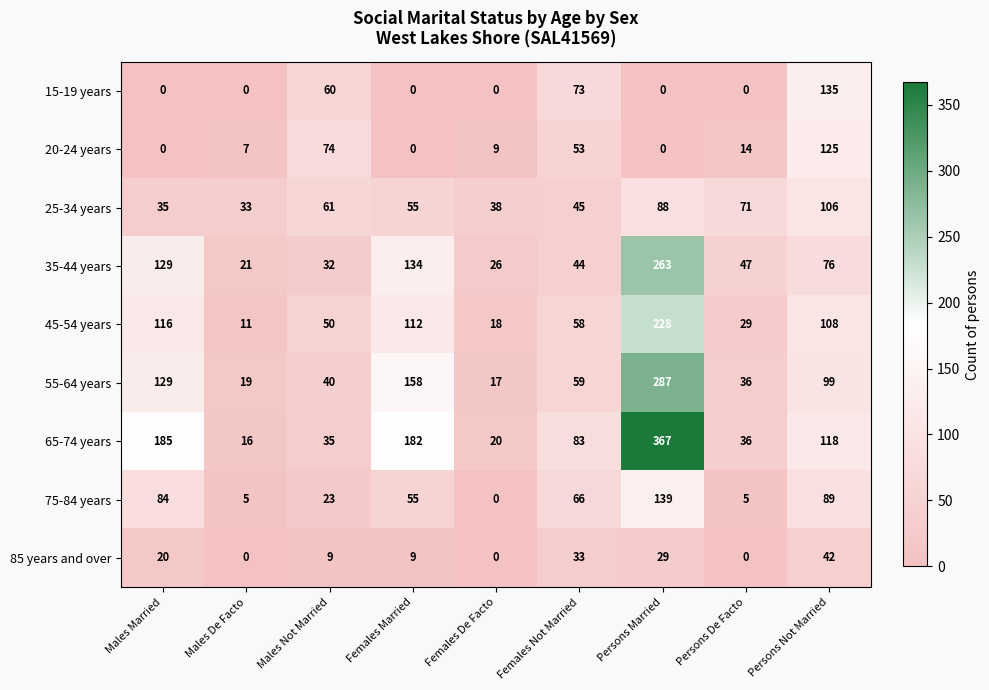

Rank the series by their maximum value, from lowest to highest.

85 years and over, 25-34 years, 20-24 years, 15-19 years, 75-84 years, 45-54 years, 35-44 years, 55-64 years, 65-74 years